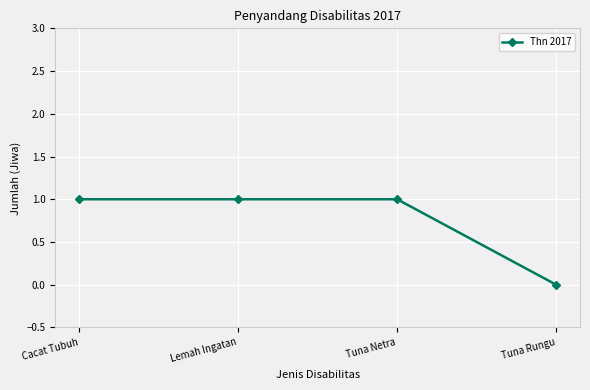

What is the sum of all values?

3